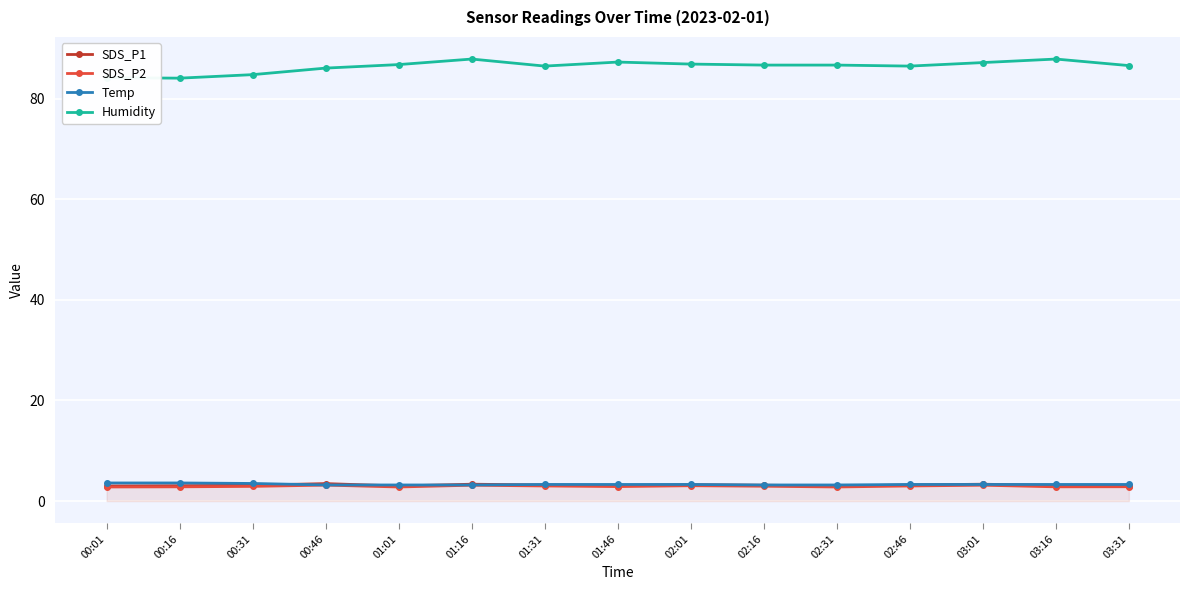

True or false: SDS_P2 has more than 1 interior local peaks.

True